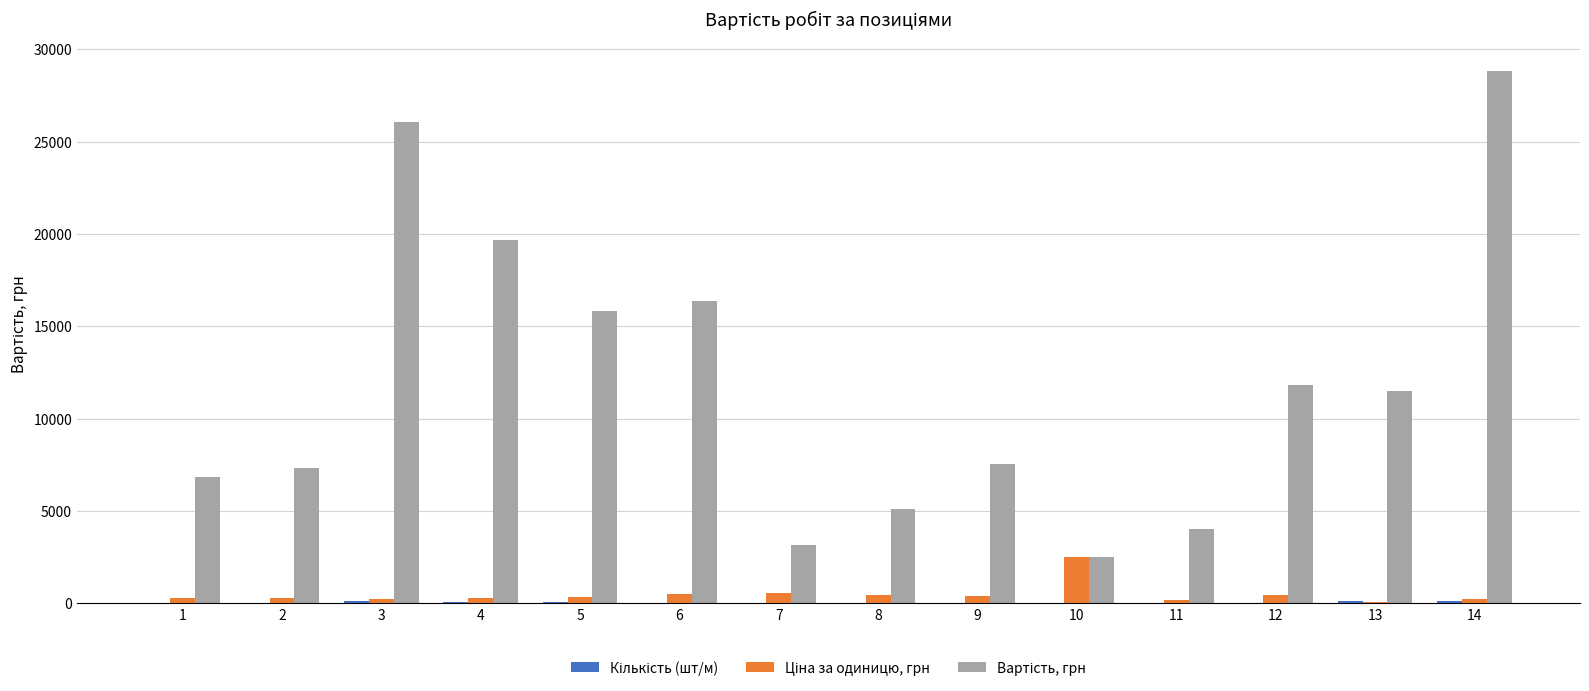

What is the greatest value displayed?

28805.4